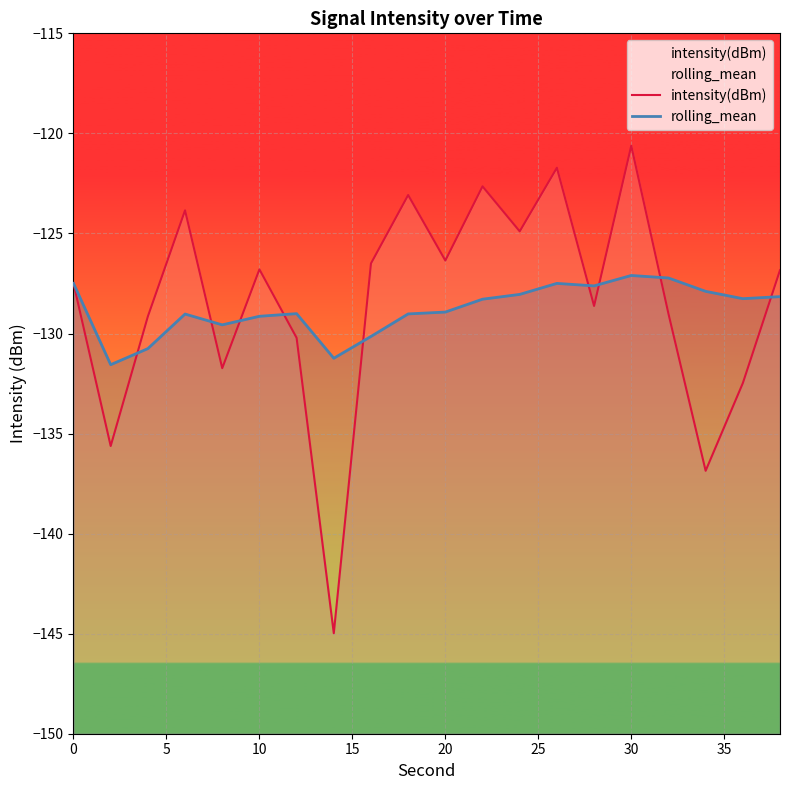

At how many categories does at least one series exceed -128?

14